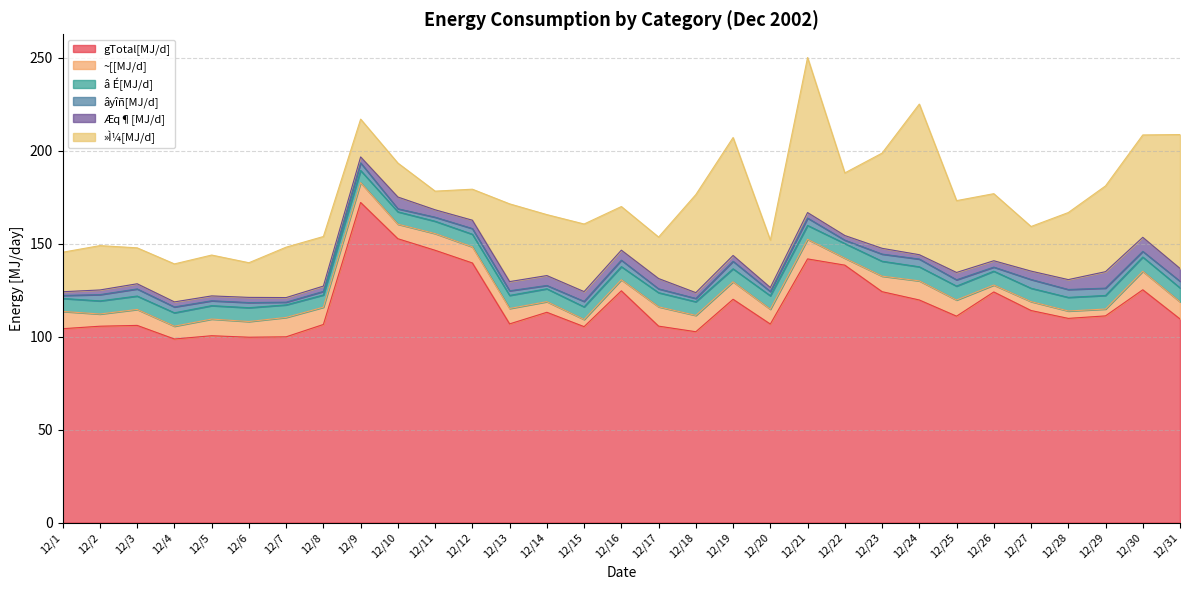

What is the greatest value displayed?

172.2